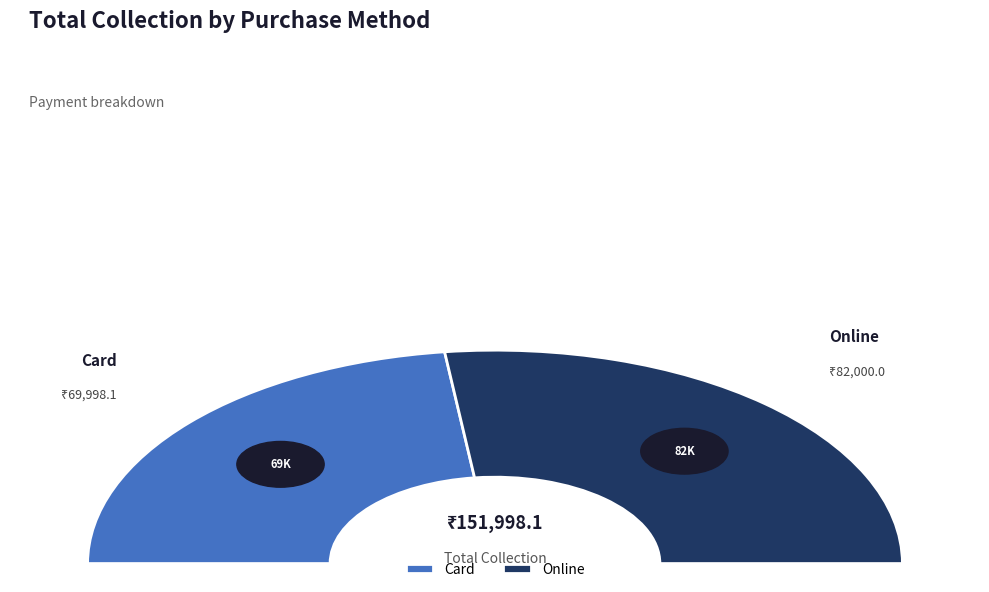

What percentage is the Online slice, to the nearest percent?

54%